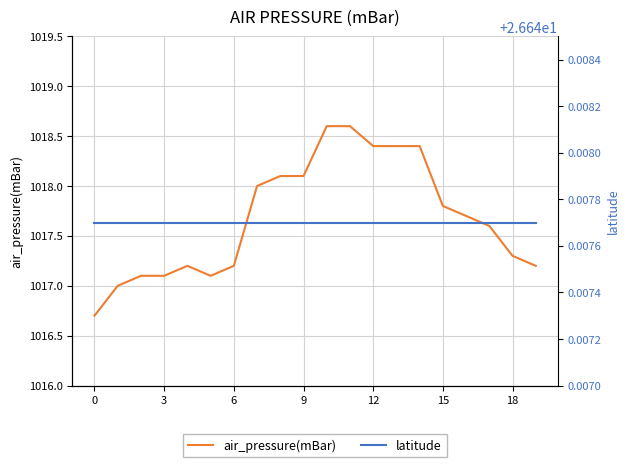

True or false: air_pressure(mBar) has a value of 1612.7 at 10.

False